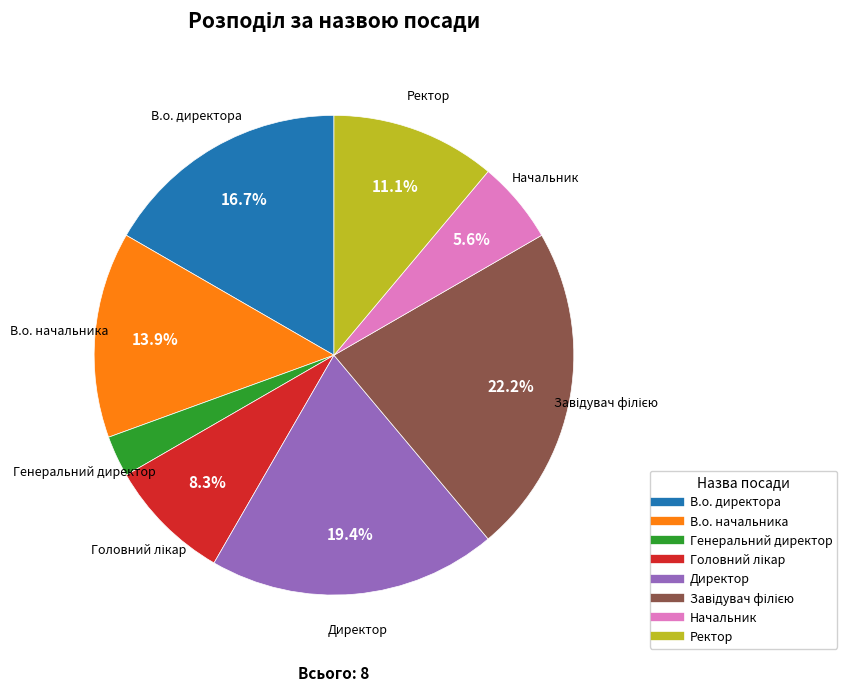

How many segments does this pie chart have?

8